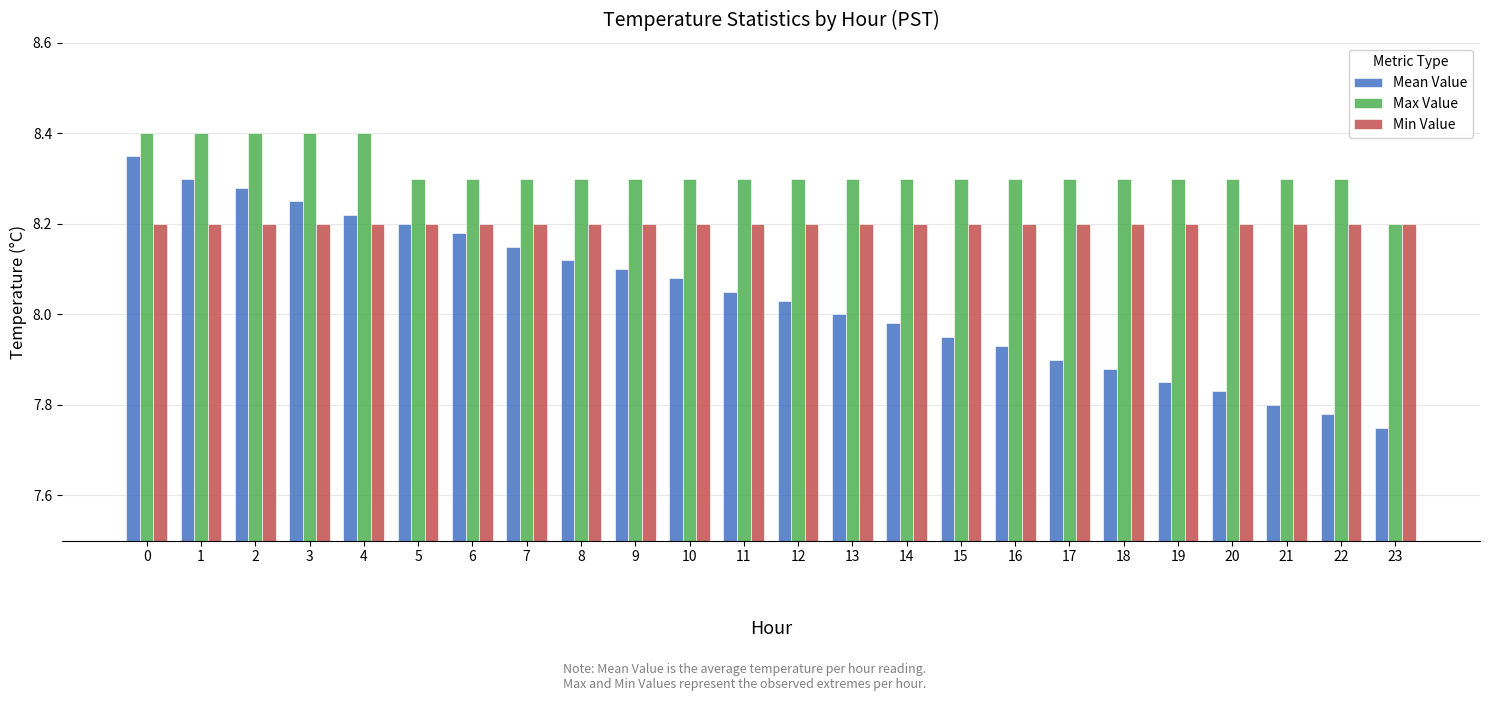

How many series are shown in this chart?

3